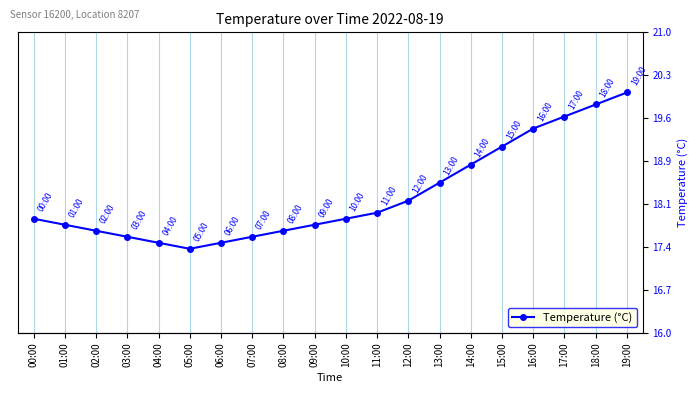

Which has a higher value, 19:00 or 07:00?

19:00